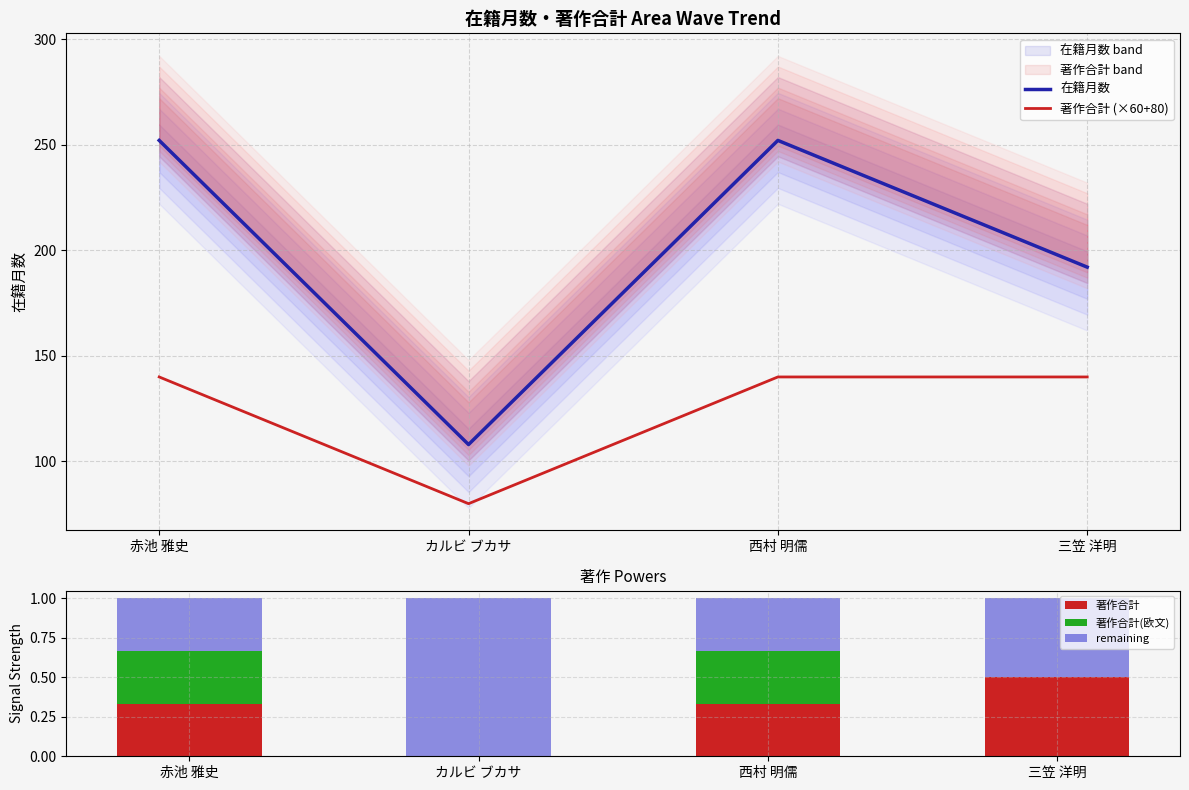

How many categories are shown in the chart?

4